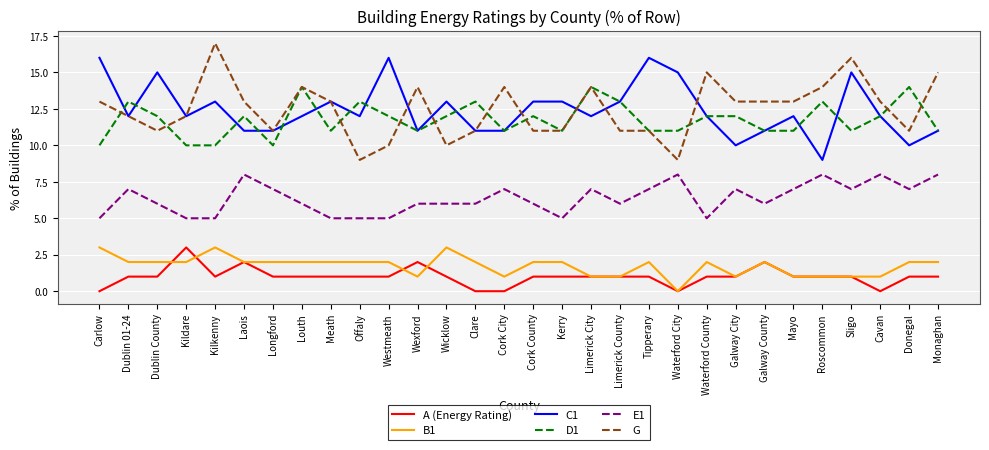

True or false: D1 has a value of 13 at Offaly.

True